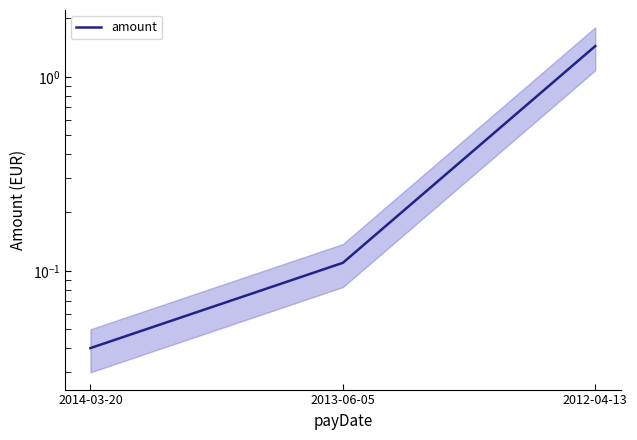

Reading left to right, transcribe all the data shown in this chart.

0.0	0.1	1.4